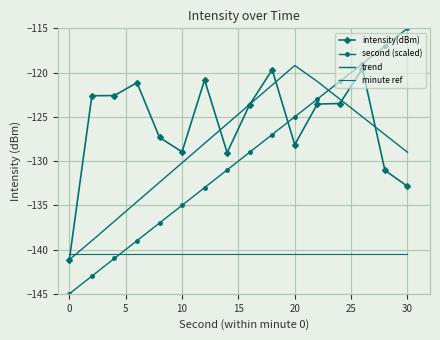

How many lines are shown in the chart?

4